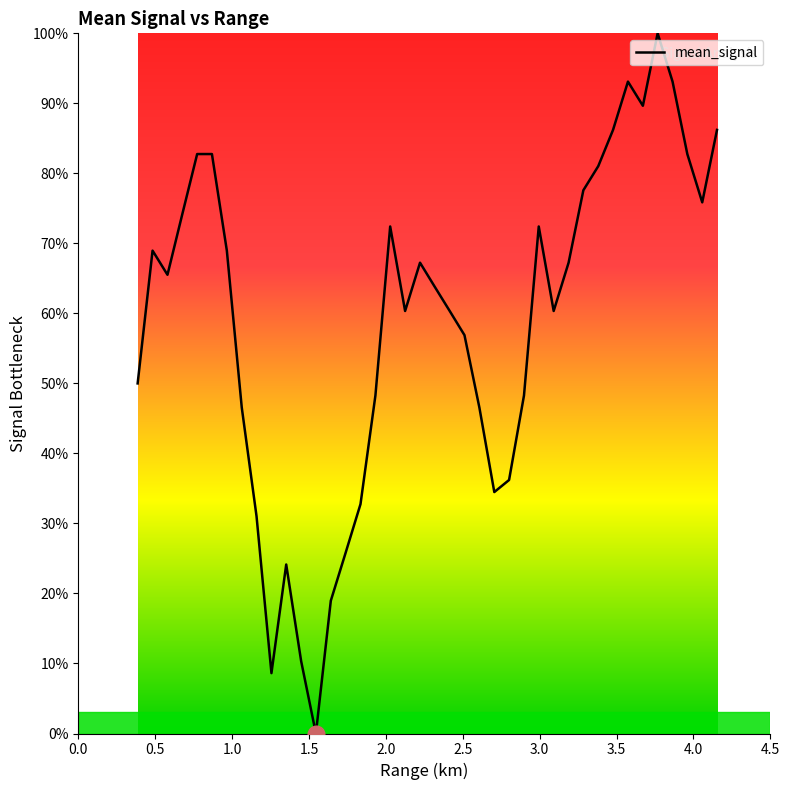

Reading left to right, extract all data points from this chart.

50.0	69.0	65.5	74.1	82.8	82.8	69.0	46.6	31.0	8.6	24.1	10.3	0.0	19.0	25.9	32.8	48.3	72.4	60.3	67.2	63.8	60.3	56.9	46.6	34.5	36.2	48.3	72.4	60.3	67.2	77.6	81.0	86.2	93.1	89.7	100.0	93.1	82.8	75.9	86.2